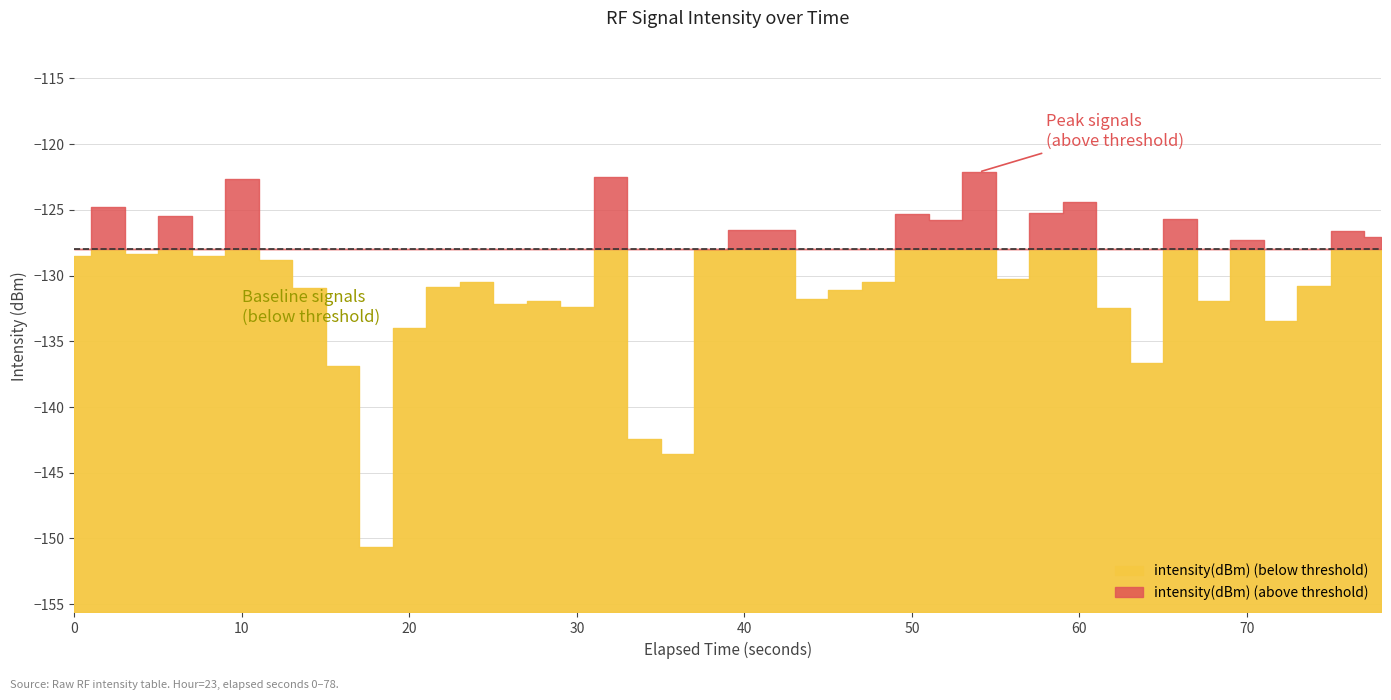

Reading left to right, list all the values displayed in this chart.

-128.5	-124.8	-128.3	-125.4	-128.5	-122.6	-128.8	-131.0	-136.9	-150.6	-134.0	-130.8	-130.5	-132.2	-131.9	-132.4	-122.5	-142.4	-143.6	-128.1	-126.5	-126.5	-131.8	-131.1	-130.5	-125.3	-125.8	-122.1	-130.3	-125.3	-124.4	-132.5	-136.7	-125.7	-131.9	-127.3	-133.5	-130.8	-126.6	-127.1